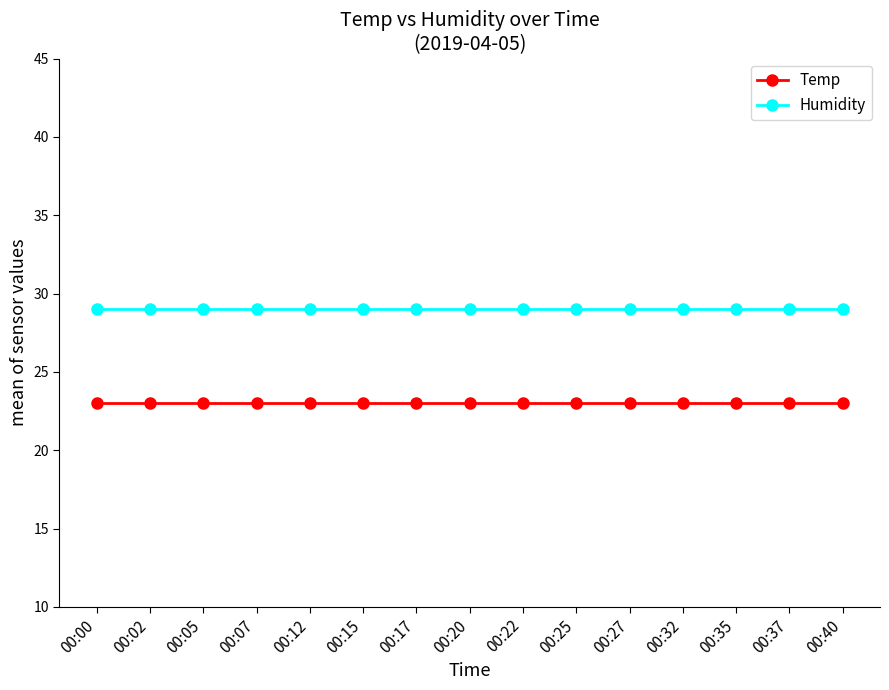

What is the value of the Temp point at the 7th from the left?

23